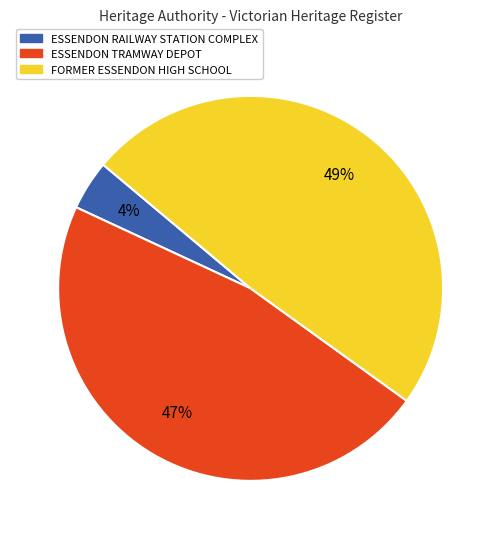

What is the smallest slice in the pie chart?

ESSENDON RAILWAY STATION COMPLEX